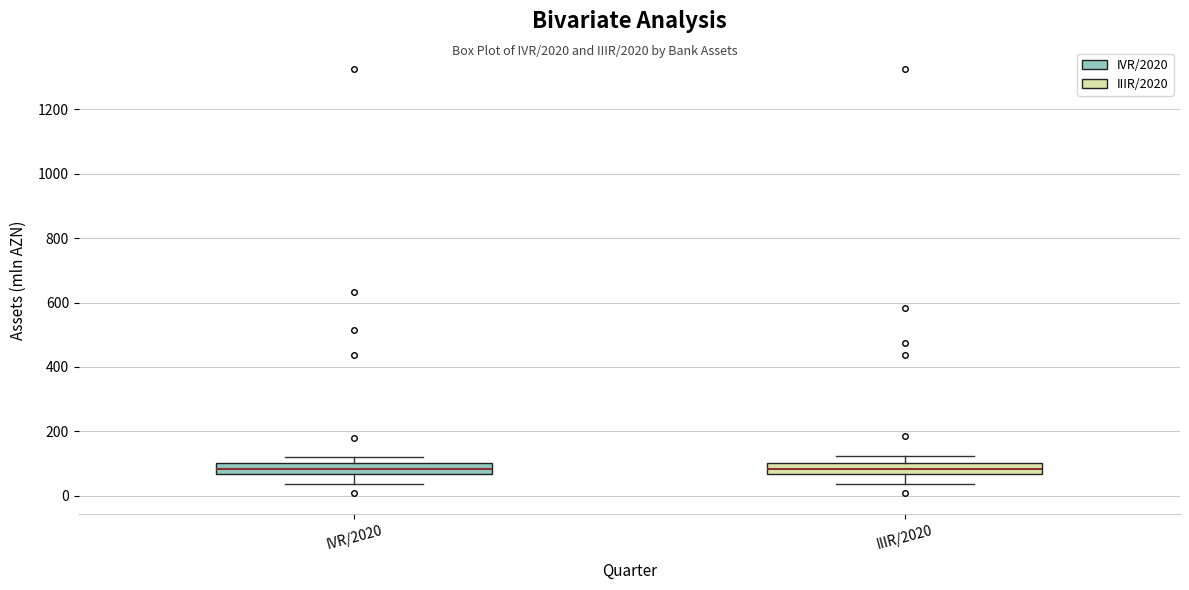

Reading left to right, transcribe this box plot: for each box, give where its median line is, the range the box spans, and where its two whiskers end, as read against the y-axis. The values are not printed on the chart, so give them approximately, as read against the axis.

IVR/2020: median 80, box 60 to 100, whiskers 40 to 120
IIIR/2020: median 80, box 60 to 100, whiskers 40 to 120